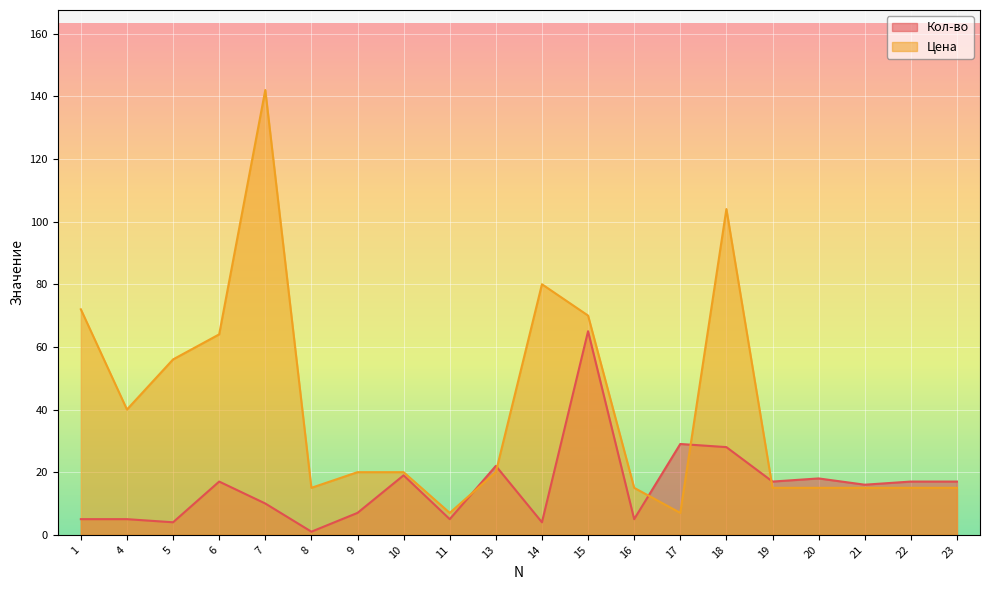

How many data points does each series have?

20